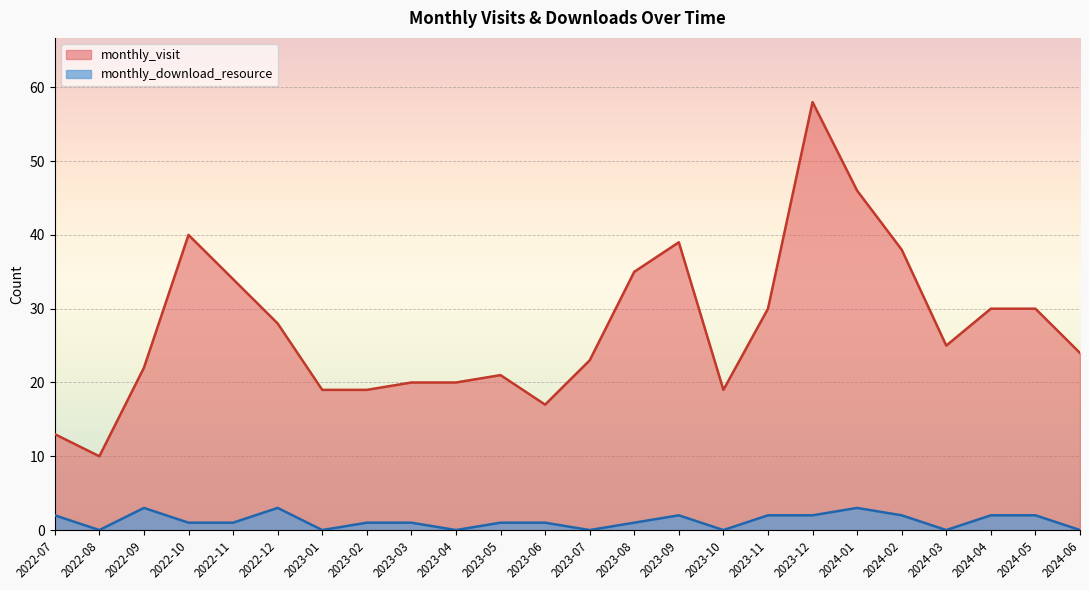

What are all the series names shown in the legend?

monthly_visit, monthly_download_resource